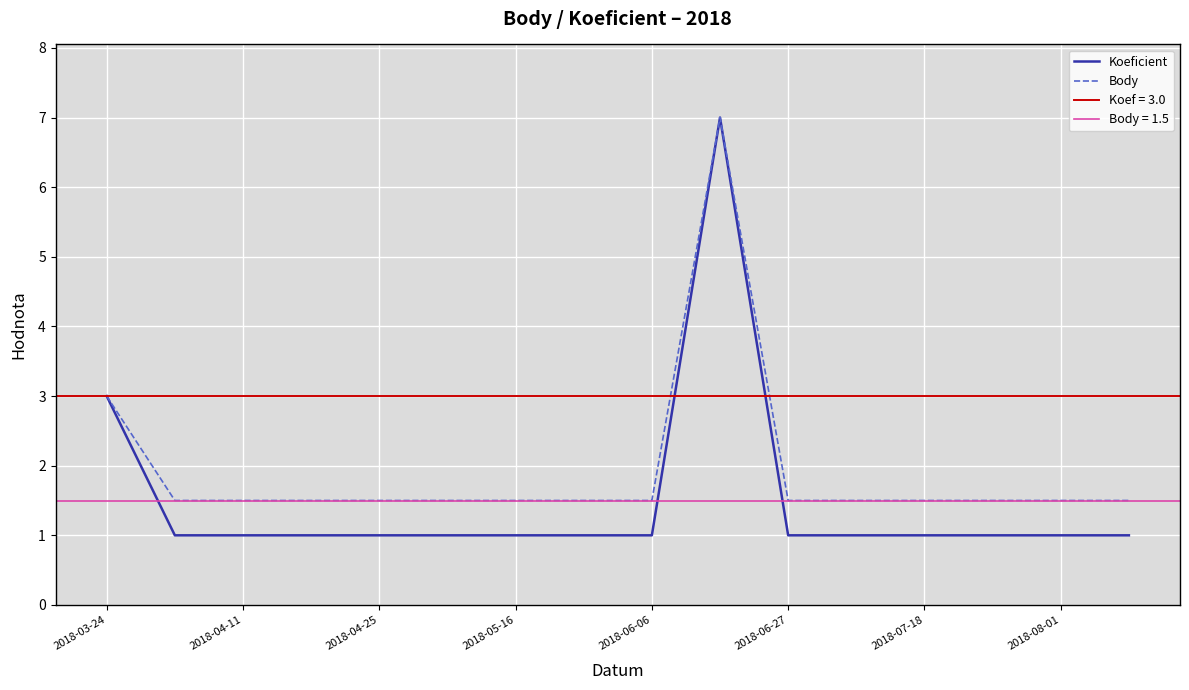

Is the value of Body at 2018-03-24 greater than the value of Koeficient at 2018-06-27?

Yes